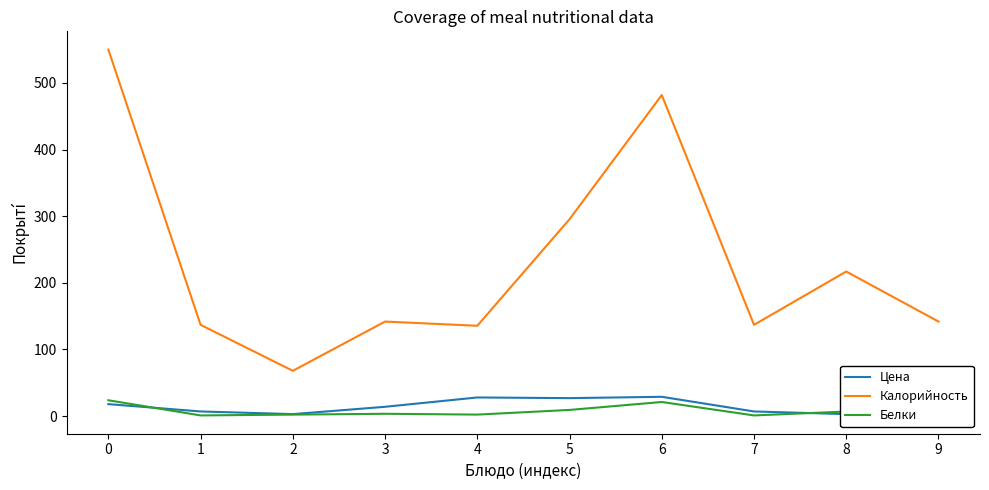

Is this an area chart (filled region under the line)?

No